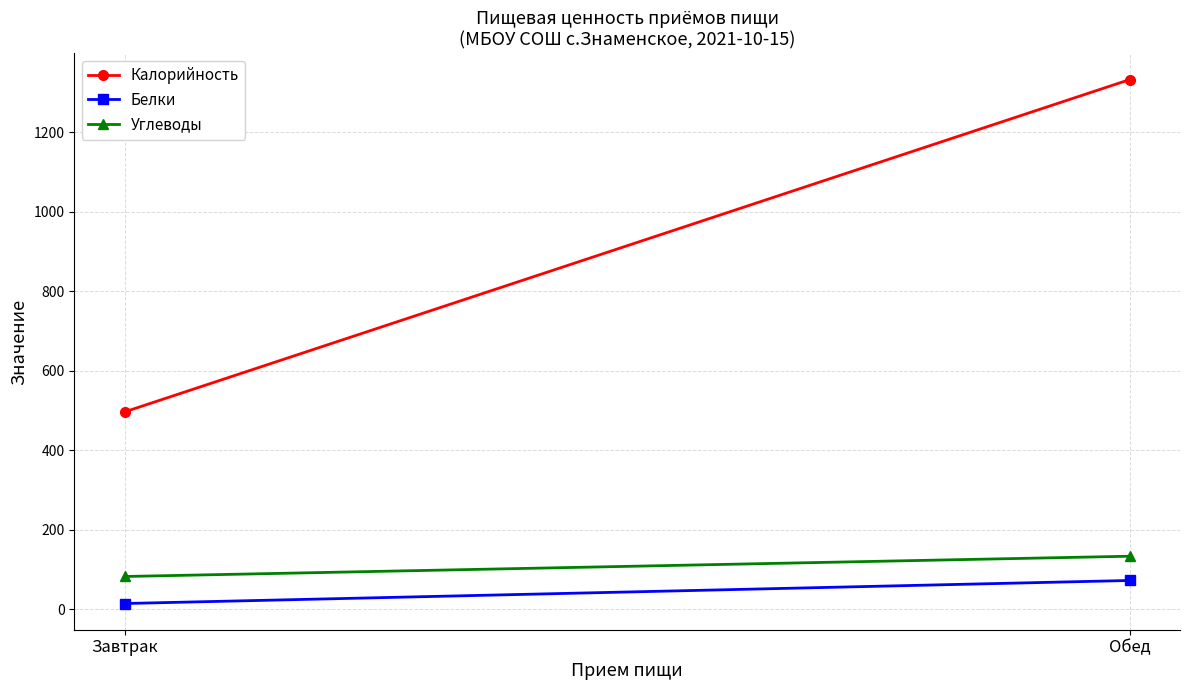

Is it true that Калорийность equals 1964 at Обед?

False